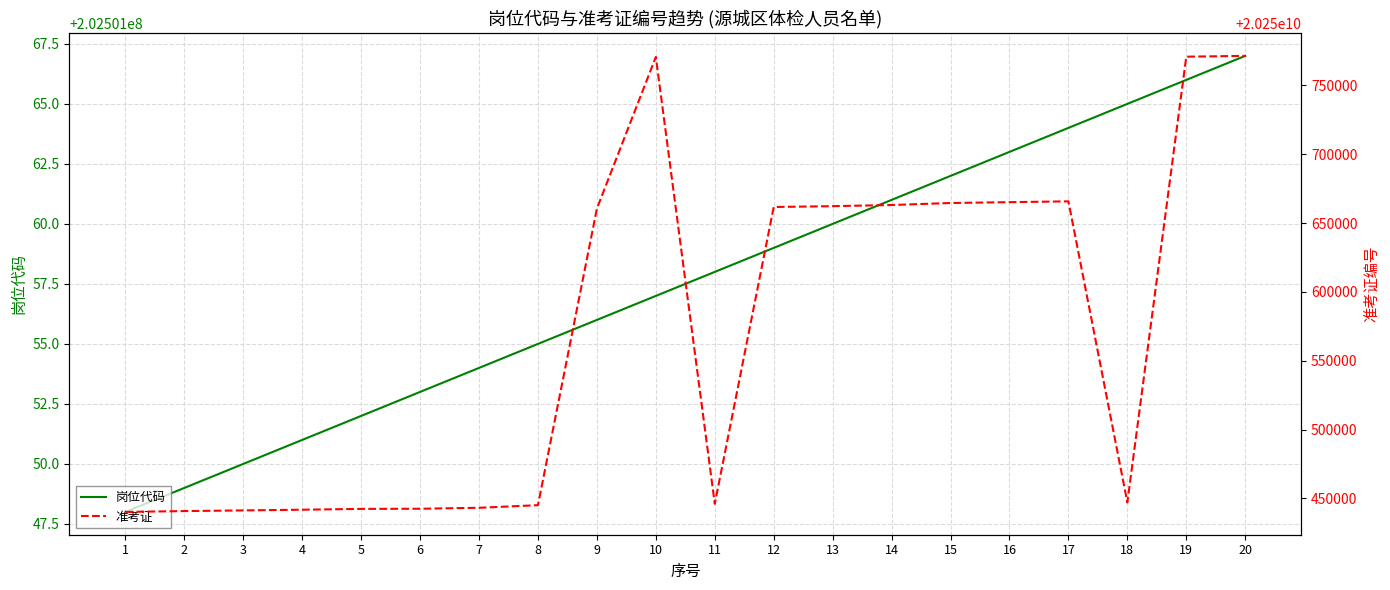

How many categories are shown in the chart?

20